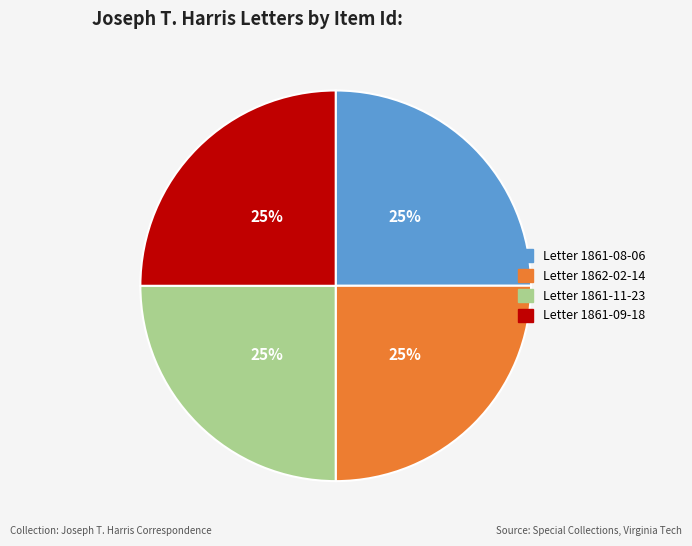

Does any single category account for the majority?

No